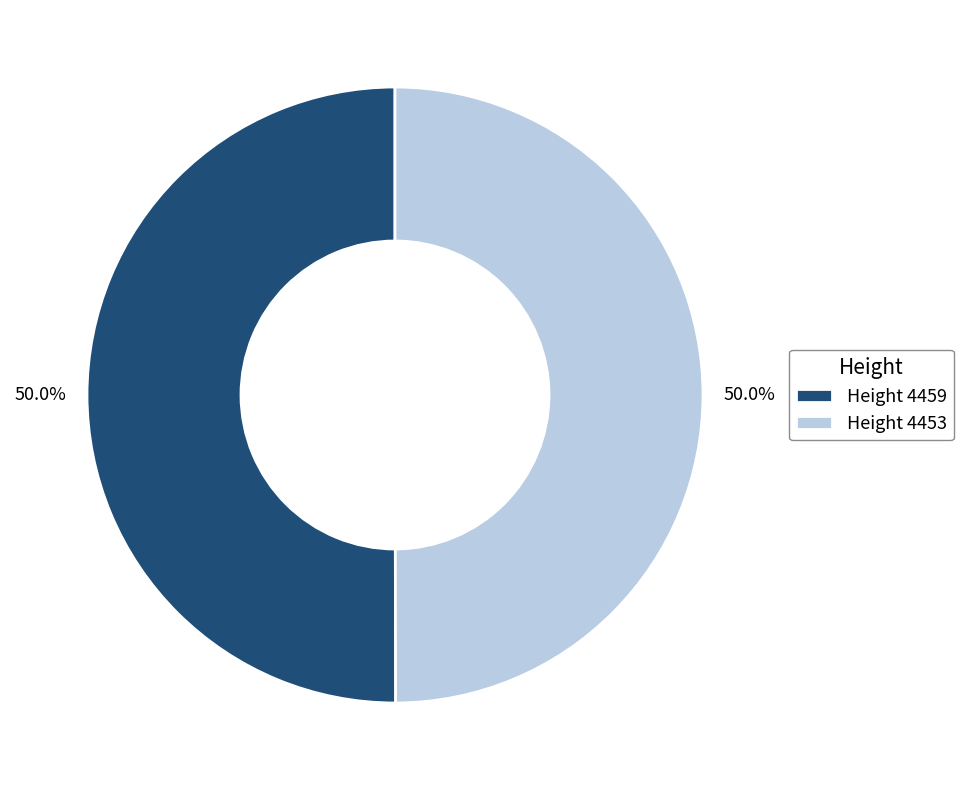

What is the ratio of the value at Height 4453 to the value at Height 4459?

1.0